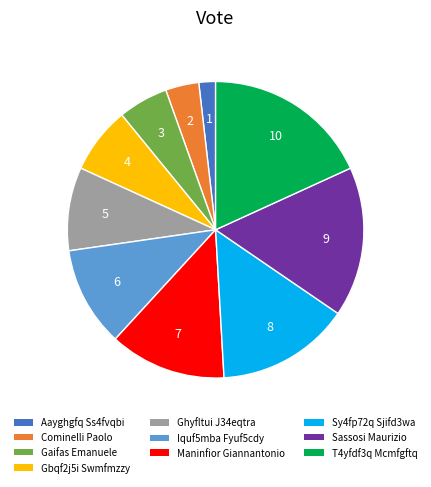

Rank the categories by value from lowest to highest.

Aayghgfq Ss4fvqbi, Cominelli Paolo, Gaifas Emanuele, Gbqf2j5i Swmfmzzy, Ghyfltui J34eqtra, Iquf5mba Fyuf5cdy, Maninfior Giannantonio, Sy4fp72q Sjifd3wa, Sassosi Maurizio, T4yfdf3q Mcmfgftq